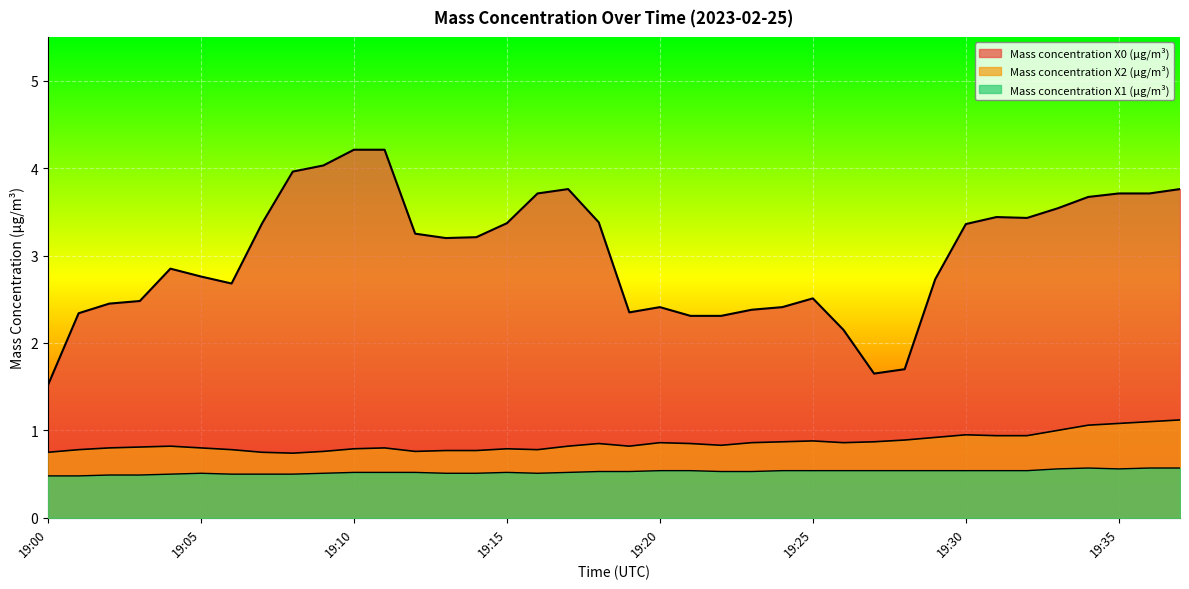

Where is the first local maximum for Mass concentration X0 (μg/m³)?

19:04